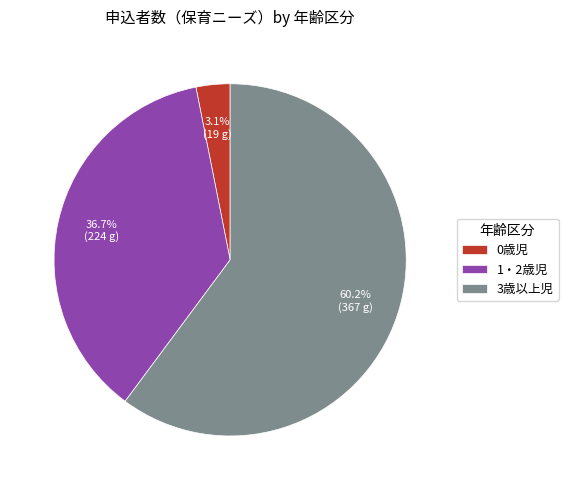

What is the smallest slice in the pie chart?

0歳児